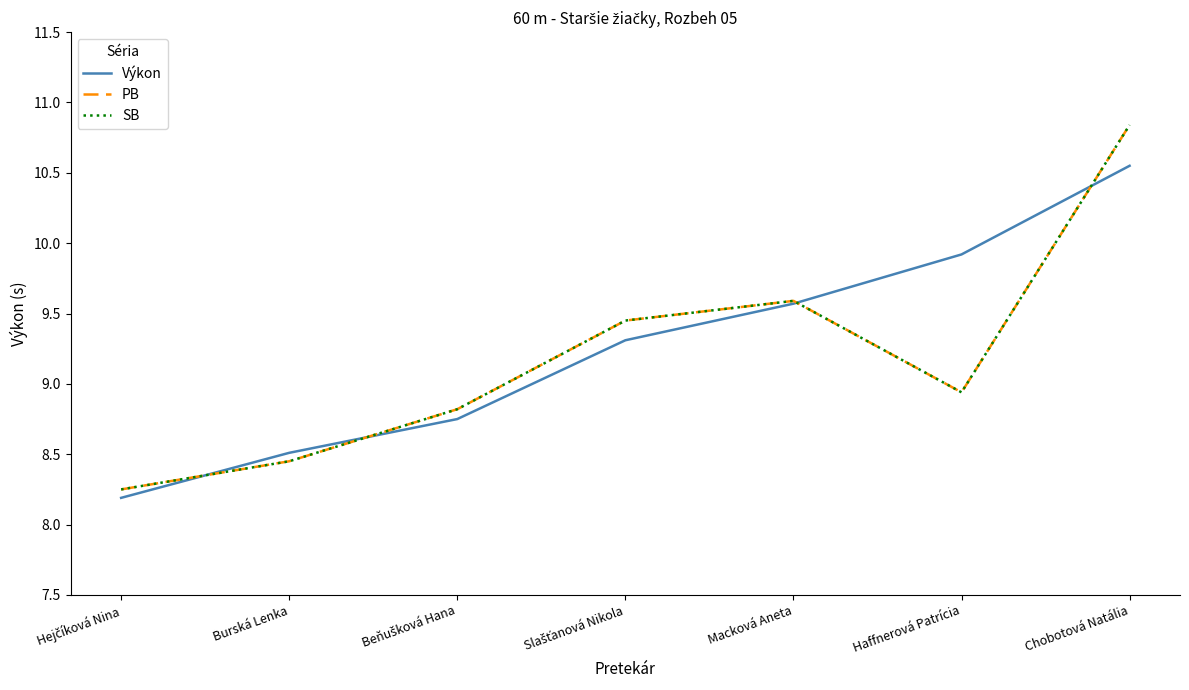

Is this an area chart (filled region under the line)?

No